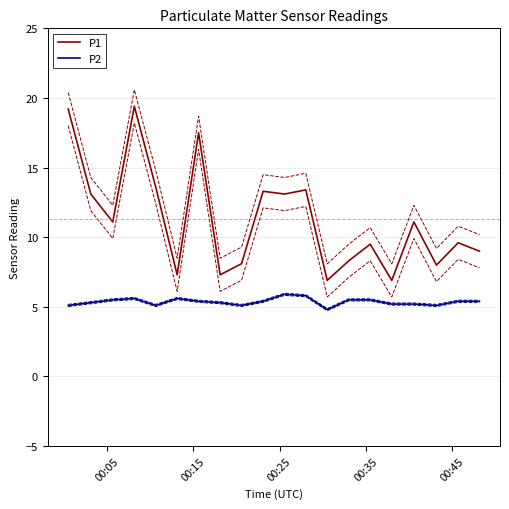

True or false: P2 and P1 cross at least once.

False